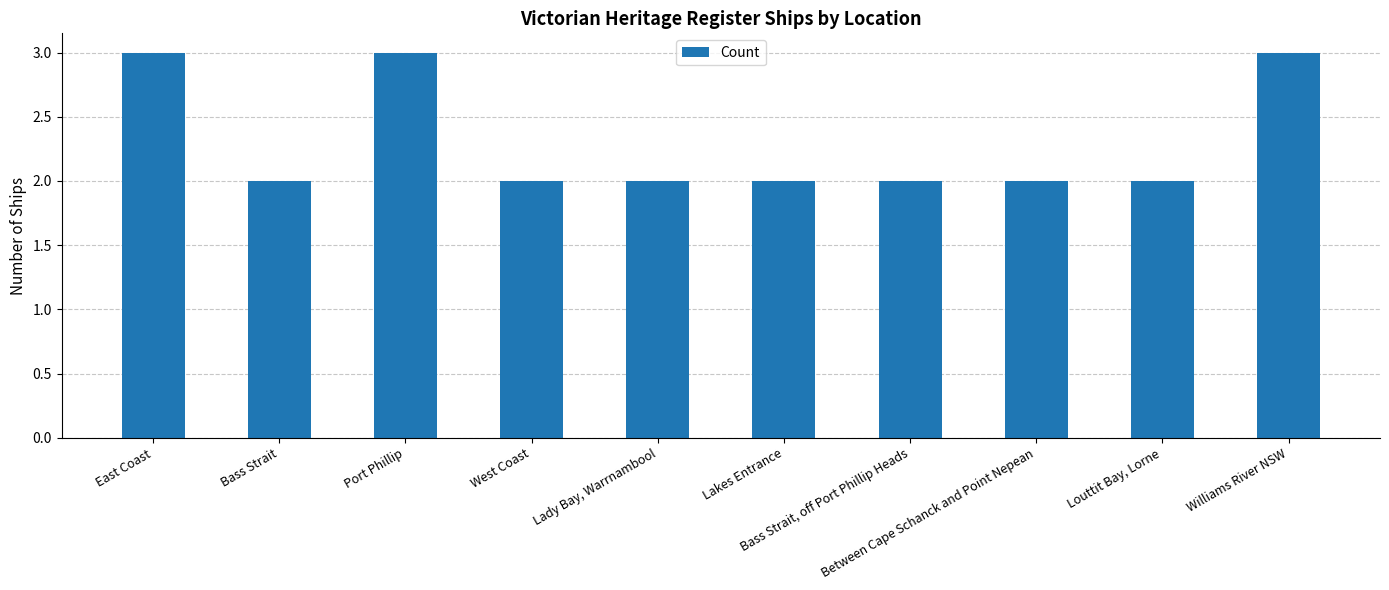

Is it true that the value at Louttit Bay, Lorne is 3?

False